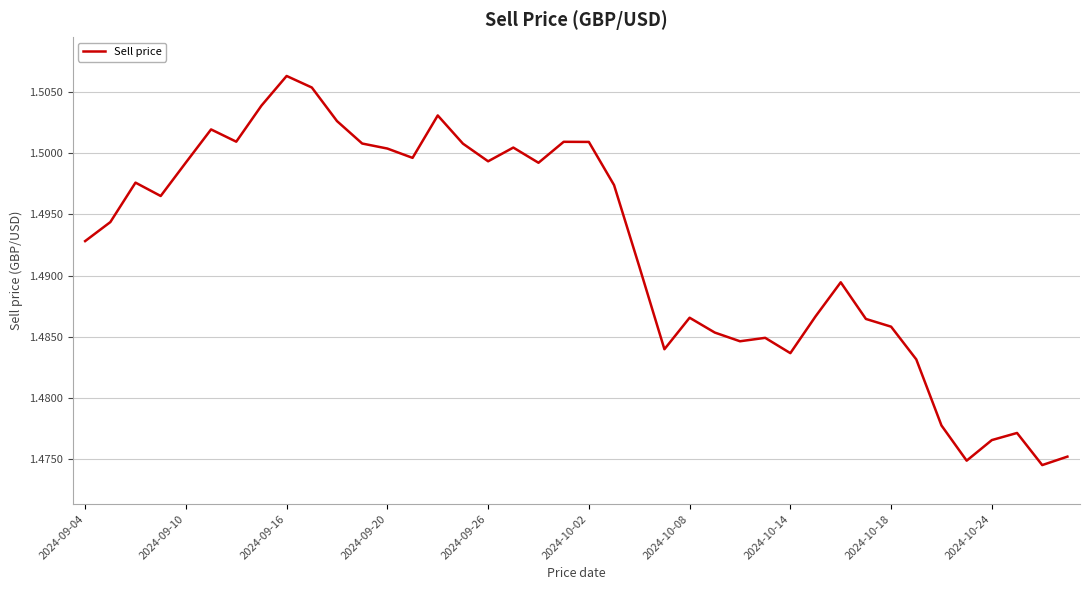

How many lines are shown in the chart?

1